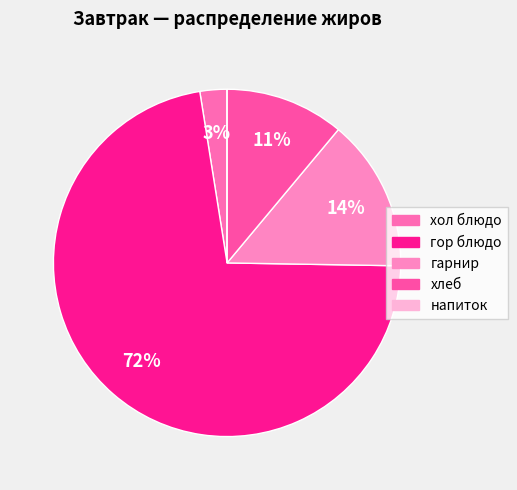

To the nearest percent, what is the difference between the largest and smallest slice percentages?

72%